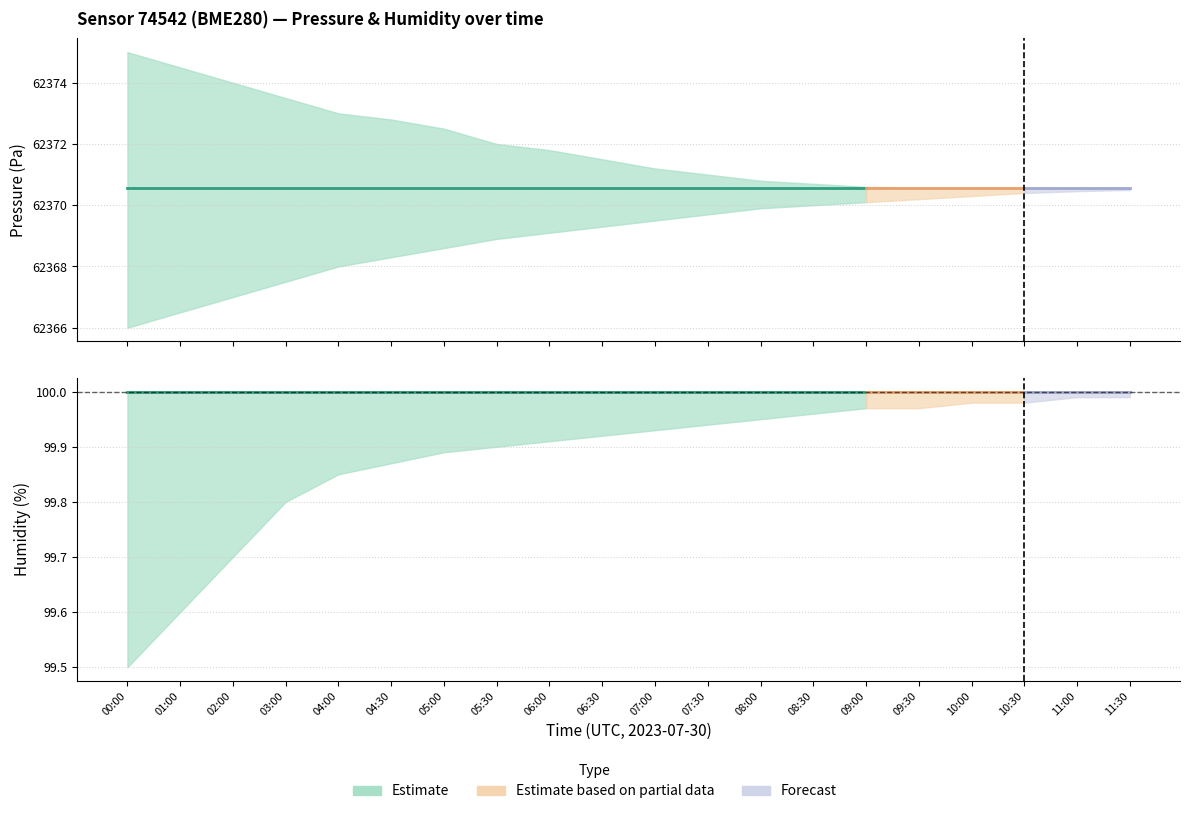

Reading left to right, list all the values displayed in this chart.

pressure: 62370.6	62370.6	62370.6	62370.6	62370.6	62370.6	62370.6	62370.6	62370.6	62370.6	62370.6	62370.6	62370.6	62370.6	62370.6	62370.6	62370.6	62370.6	62370.6	62370.6
pressure_upper: 62375.0	62374.5	62374.0	62373.5	62373.0	62372.8	62372.5	62372.0	62371.8	62371.5	62371.2	62371.0	62370.8	62370.7	62370.6	62370.6	62370.6	62370.6	62370.6	62370.6
pressure_lower: 62366.0	62366.5	62367.0	62367.5	62368.0	62368.3	62368.6	62368.9	62369.1	62369.3	62369.5	62369.7	62369.9	62370.0	62370.1	62370.2	62370.3	62370.4	62370.5	62370.5
humidity: 100.0	100.0	100.0	100.0	100.0	100.0	100.0	100.0	100.0	100.0	100.0	100.0	100.0	100.0	100.0	100.0	100.0	100.0	100.0	100.0
humidity_upper: 100.0	100.0	100.0	100.0	100.0	100.0	100.0	100.0	100.0	100.0	100.0	100.0	100.0	100.0	100.0	100.0	100.0	100.0	100.0	100.0
humidity_lower: 99.5	99.6	99.7	99.8	99.8	99.9	99.9	99.9	99.9	99.9	99.9	99.9	100.0	100.0	100.0	100.0	100.0	100.0	100.0	100.0